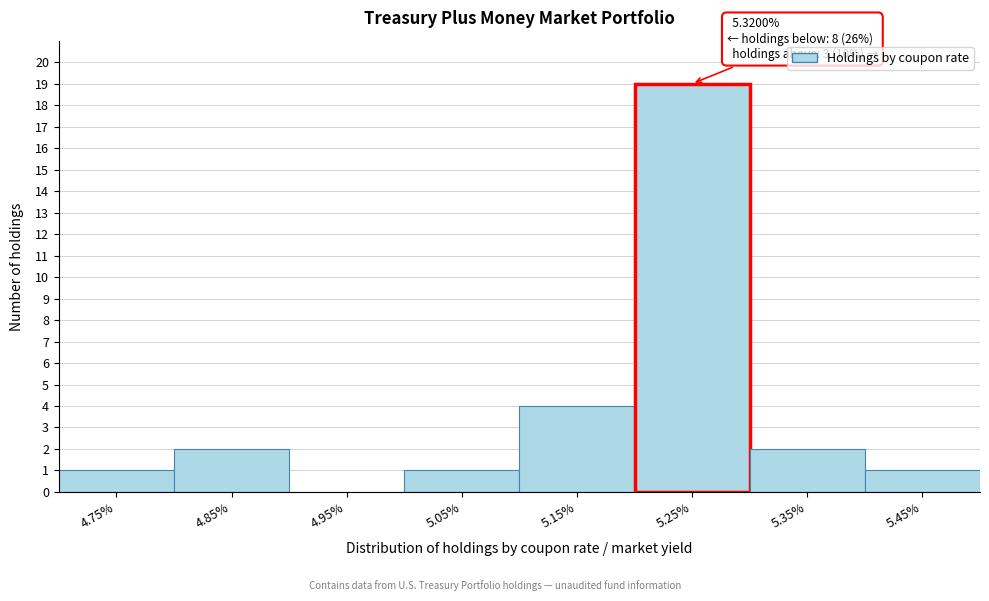

Reading left to right, extract all data points from this chart.

4.75%=1	4.85%=2	4.95%=0	5.05%=1	5.15%=4	5.25%=19	5.35%=2	5.45%=1